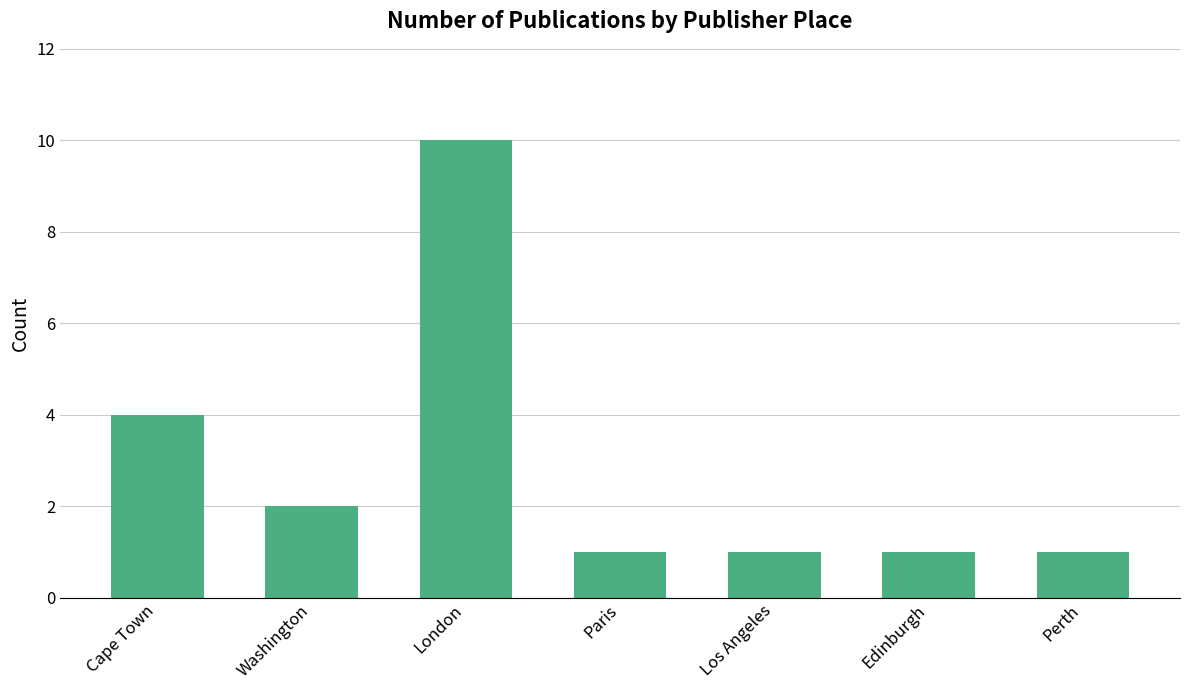

Which label corresponds to the largest value in the chart?

London